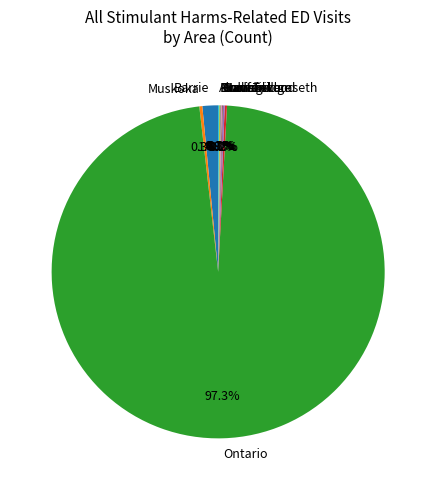

Which slice is the largest?

Ontario